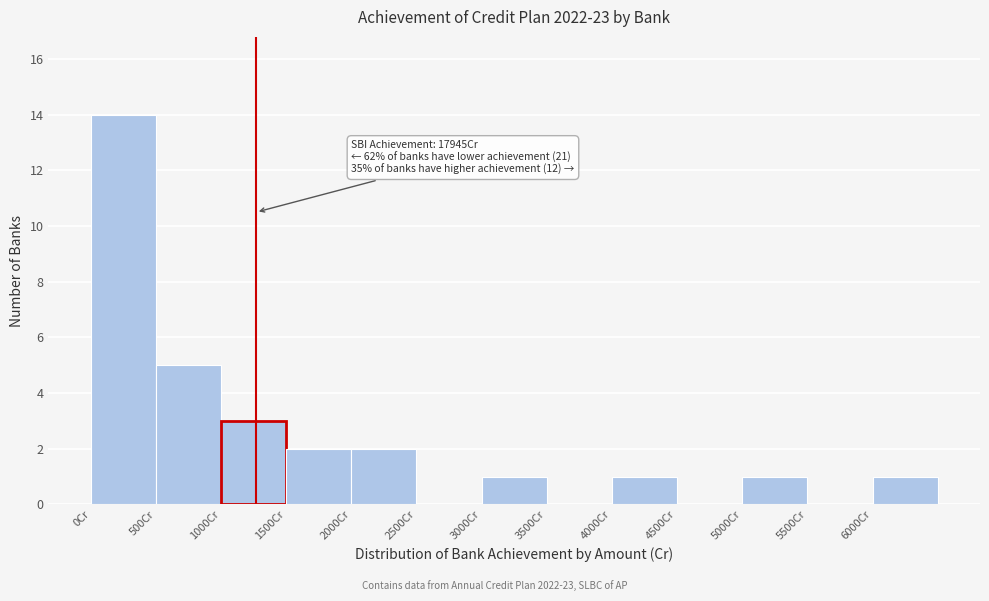

Which range on the x-axis has the tallest bar?

0 to 500